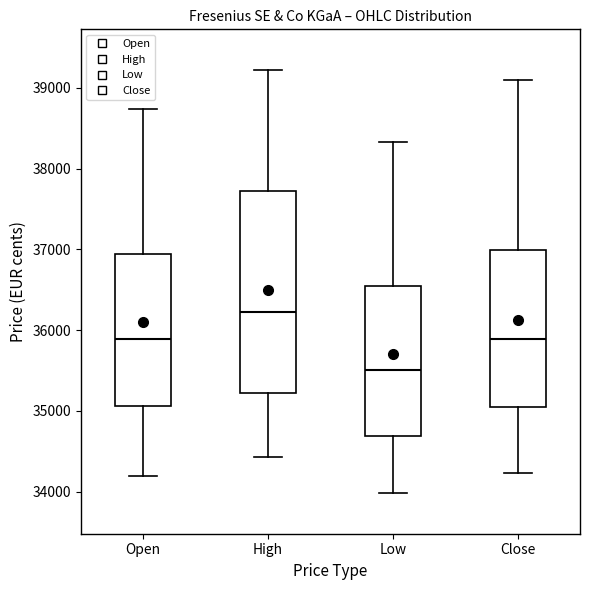

Which box's median line is the highest?

High